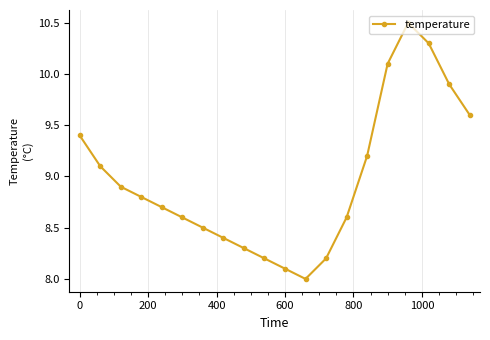

What is the difference between the second highest and second lowest values?

2.2